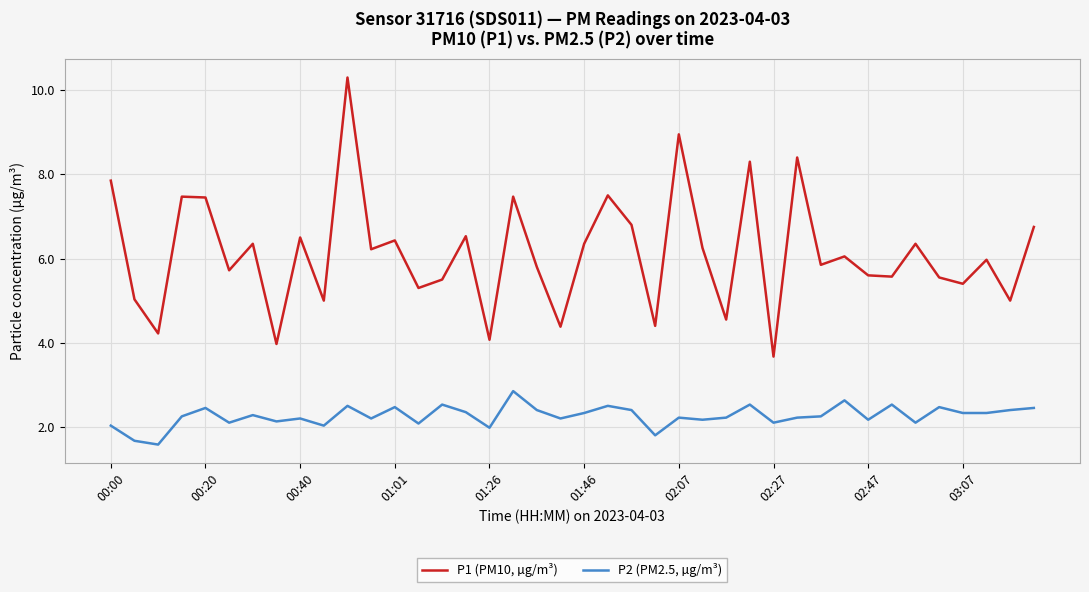

Which series has the largest total across all categories?

P1 (PM10, µg/m³)